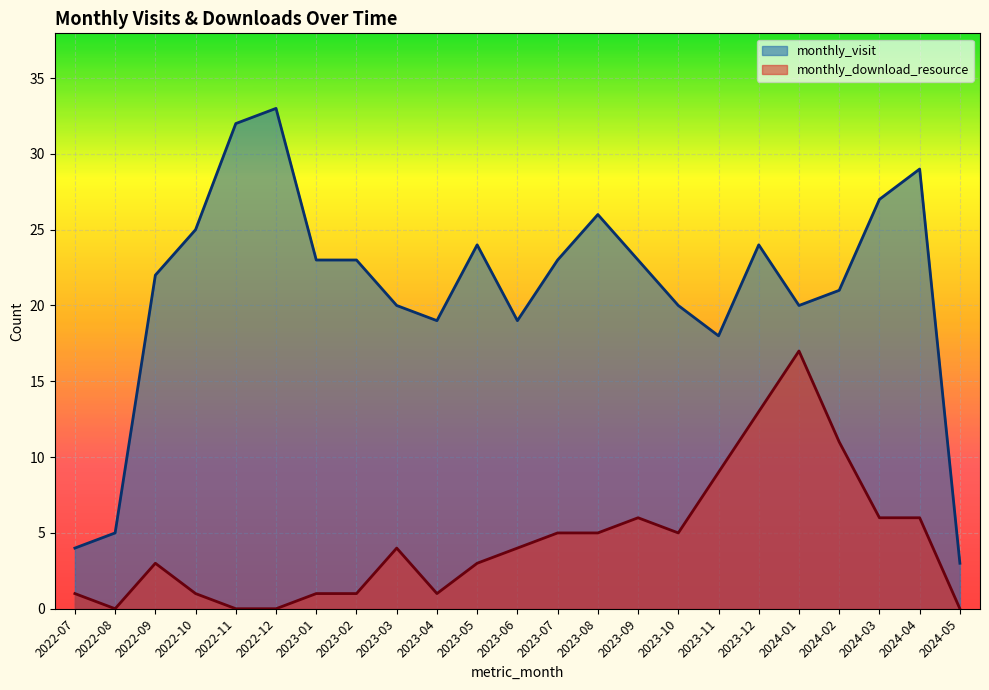

In monthly_download_resource, how many points are higher than both neighbors (excluding endpoints)?

4